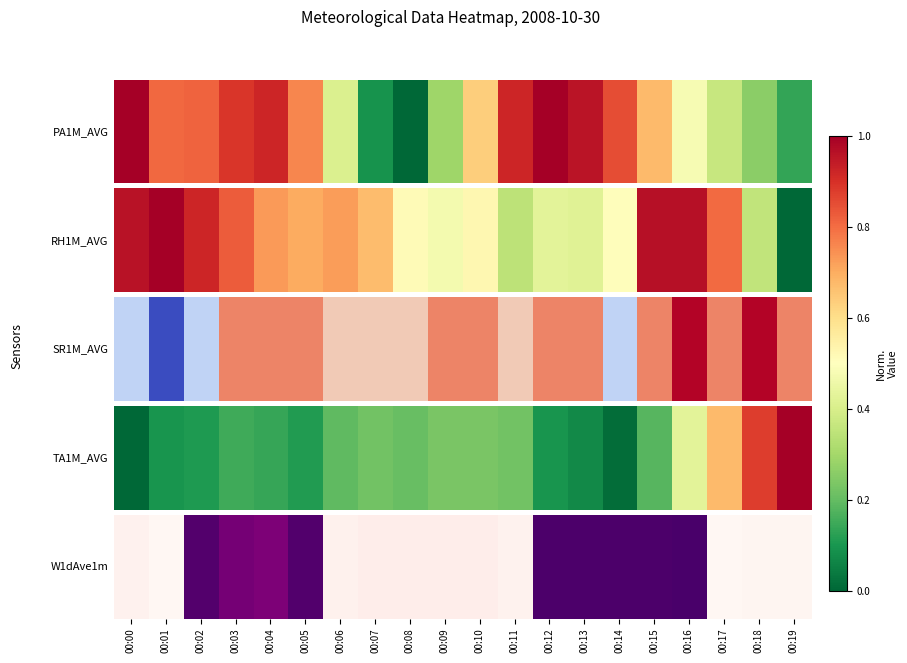

List the labels in order of value, largest first.

00:16, 00:12, 00:13, 00:14, 00:15, 00:05, 00:02, 00:03, 00:04, 00:07, 00:08, 00:09, 00:10, 00:06, 00:00, 00:11, 00:18, 00:19, 00:17, 00:01